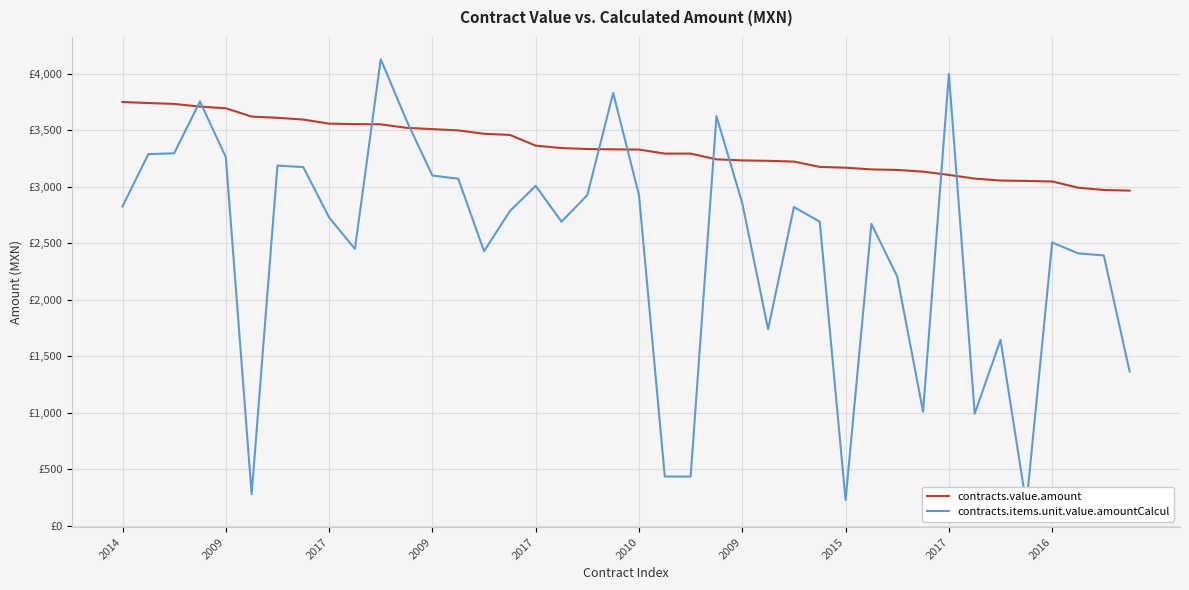

Count the number of data series in this chart.

2